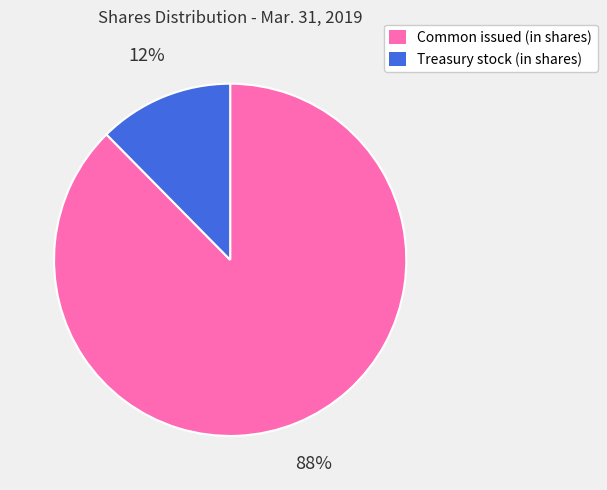

Is it true that Treasury stock (in shares) is 27% of the pie?

False